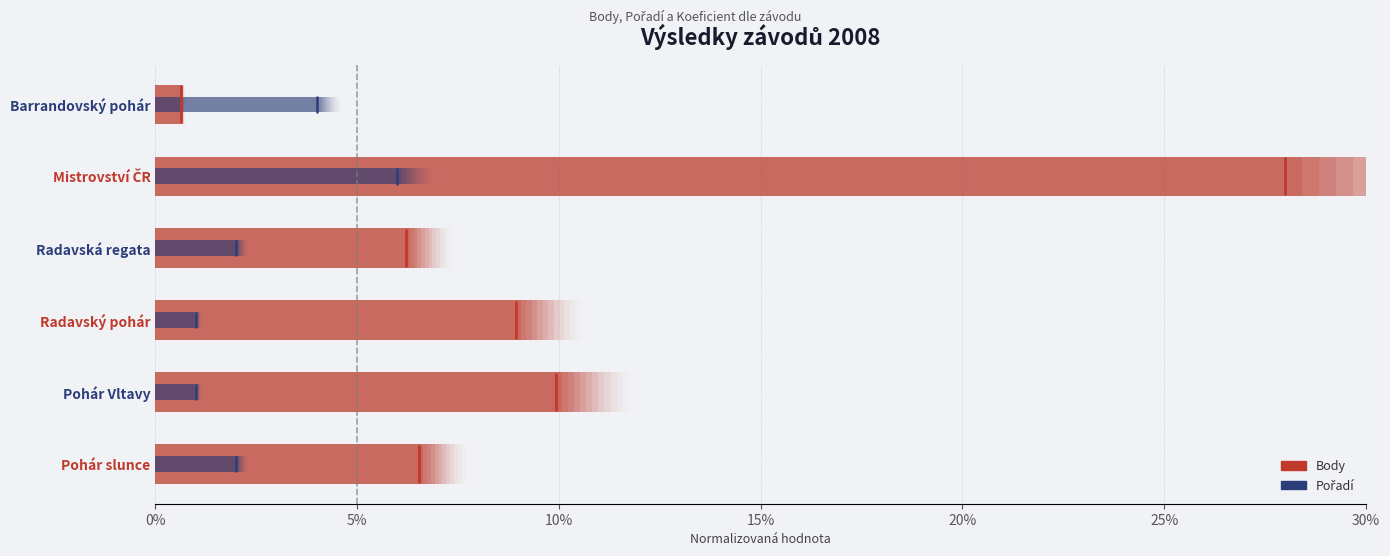

Which series changed the most between 0% and 5%?

Body